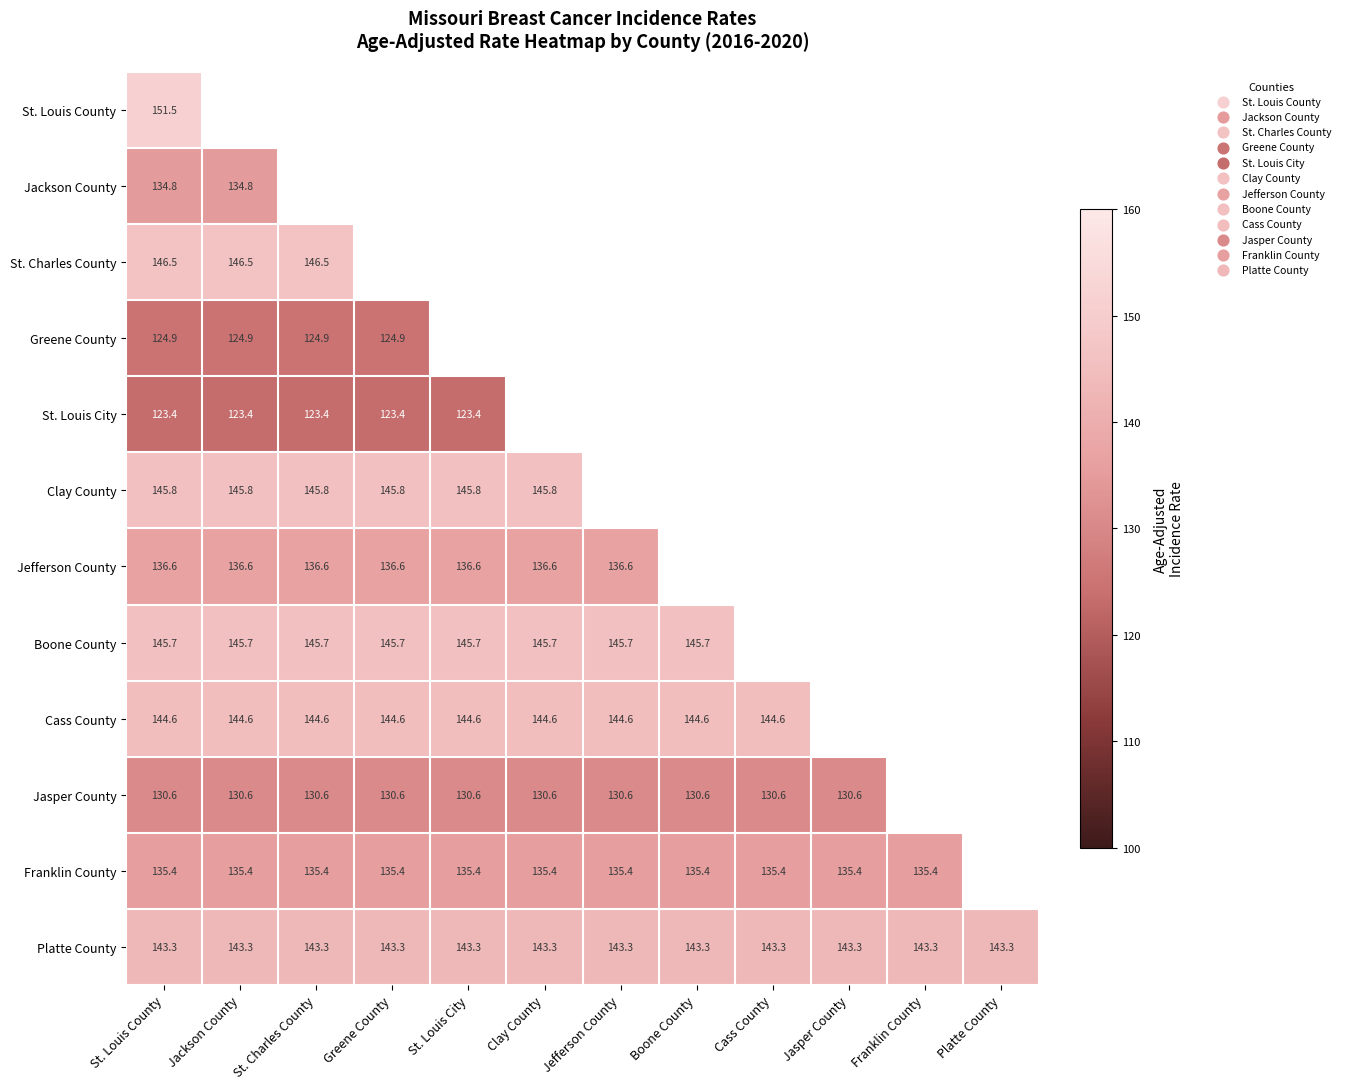

Is it true that Clay County equals 253.6 at St. Charles County?

False